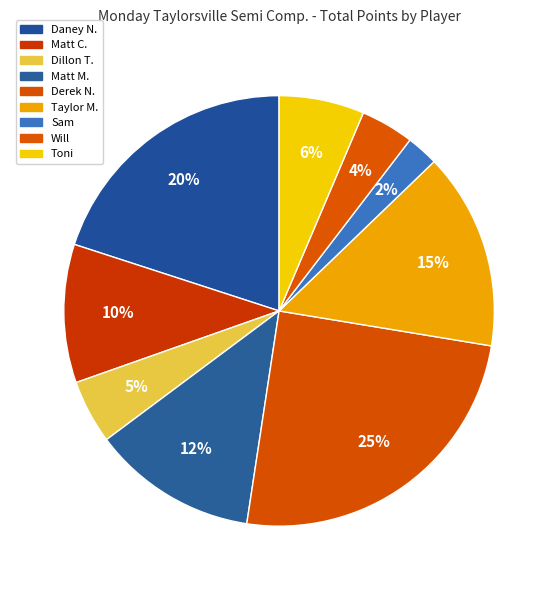

Between Sam and Will, which is larger?

Will